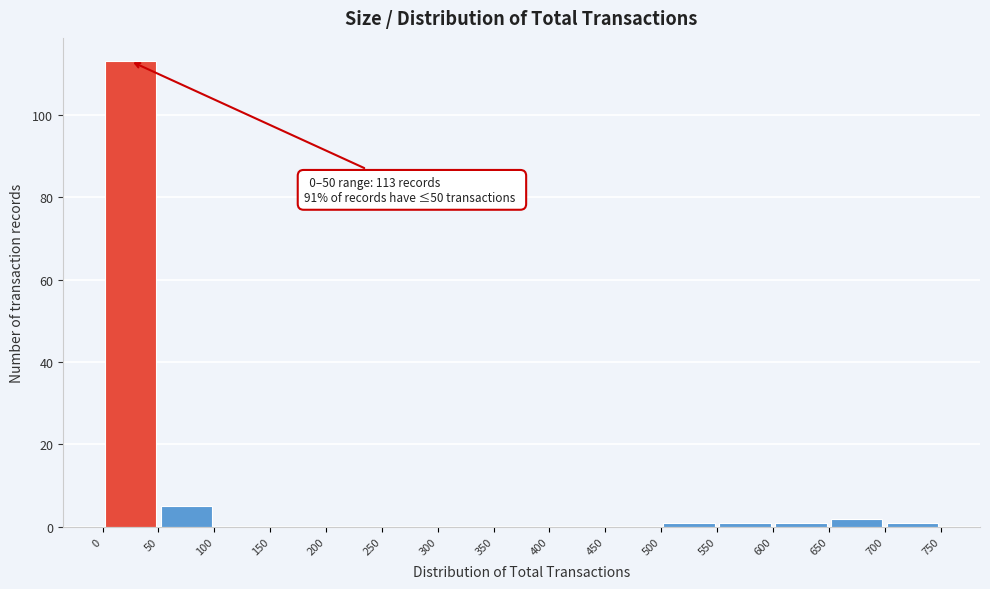

Over which range of the x-axis is the bar tallest?

0 to 50